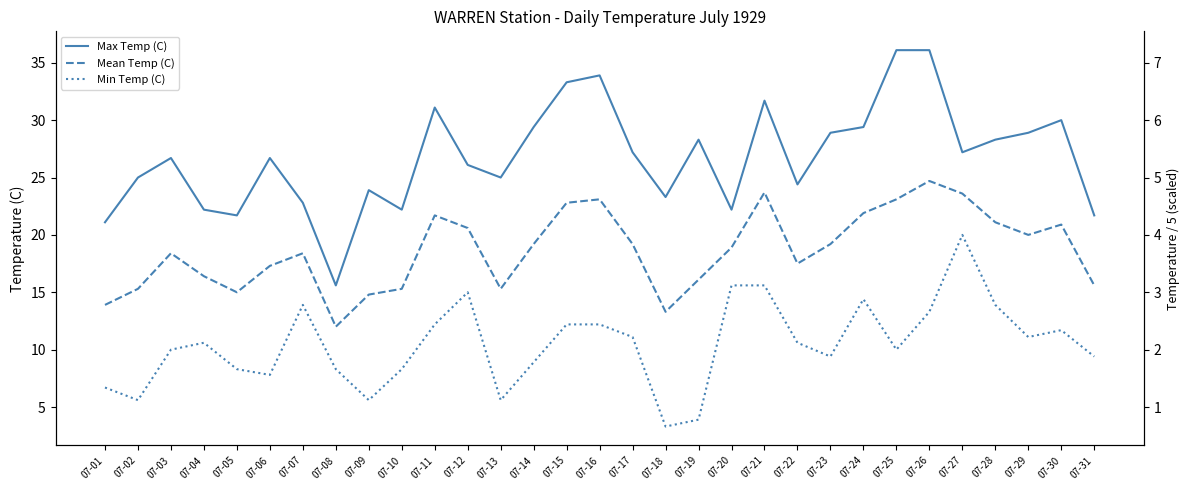

Which category has the highest value across all series?

07-25